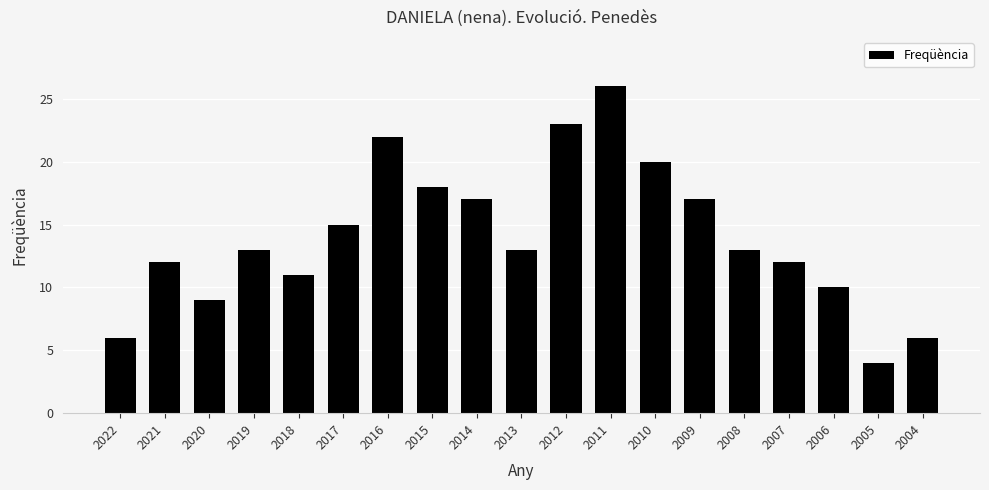

The chart shows a value of 6 at 2004. True or false?

True